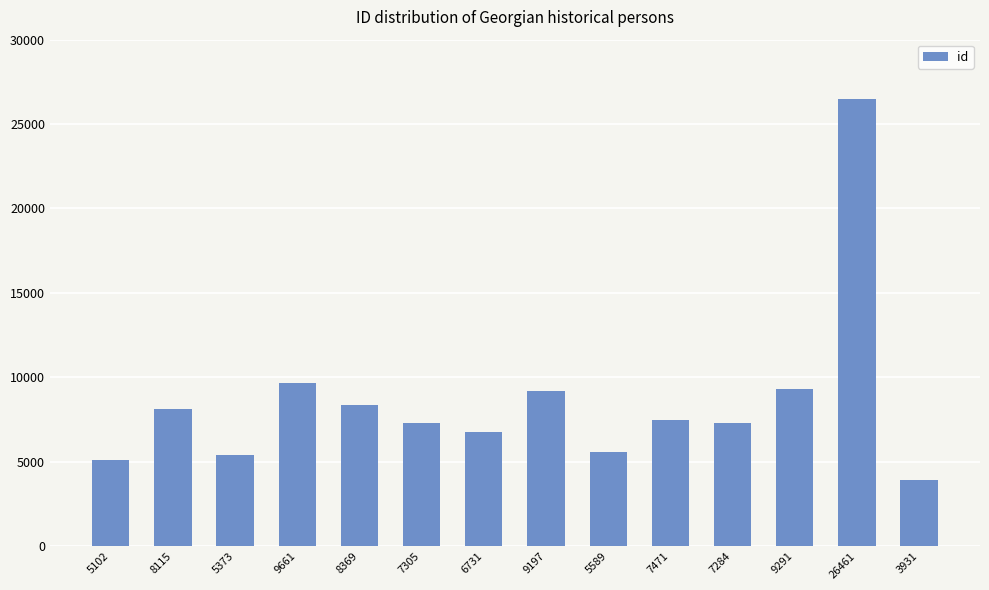

What position from the left is 7284?

11